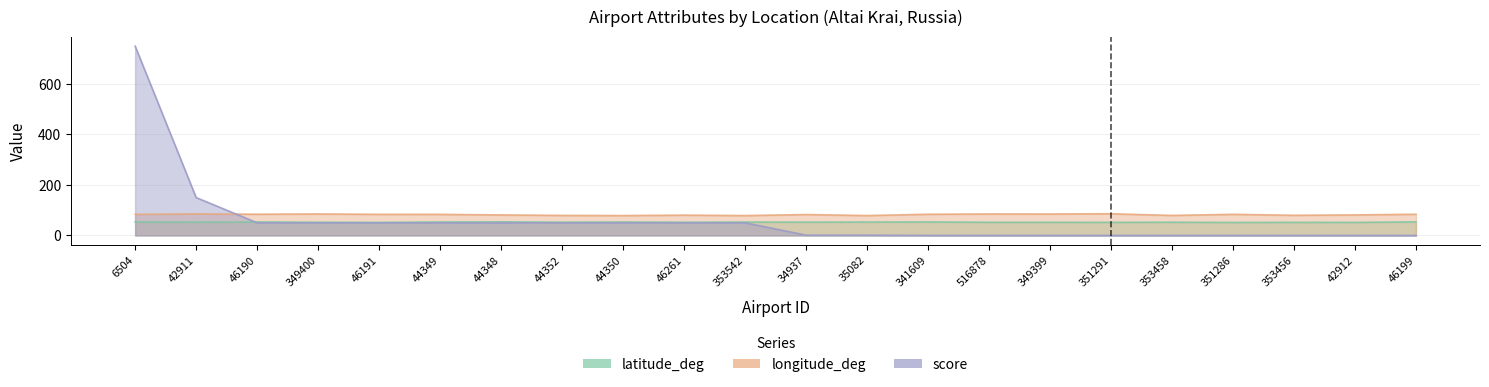

At which label is score closest to 375?

42911